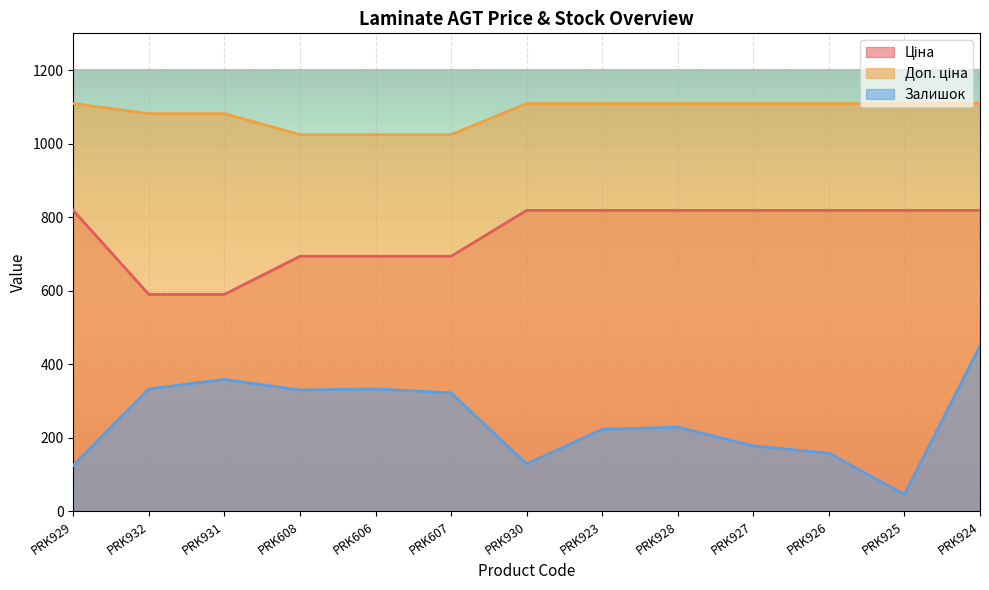

Rank the series at PRK929 from highest to lowest value.

Доп. ціна, Ціна, Залишок